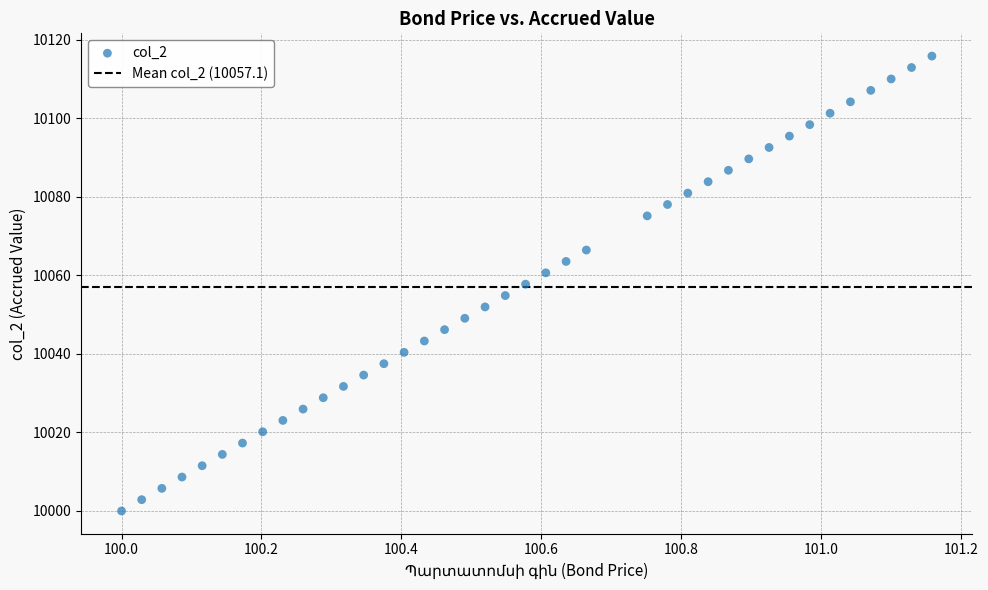

What is the range of X values (max minus min)?

1.2